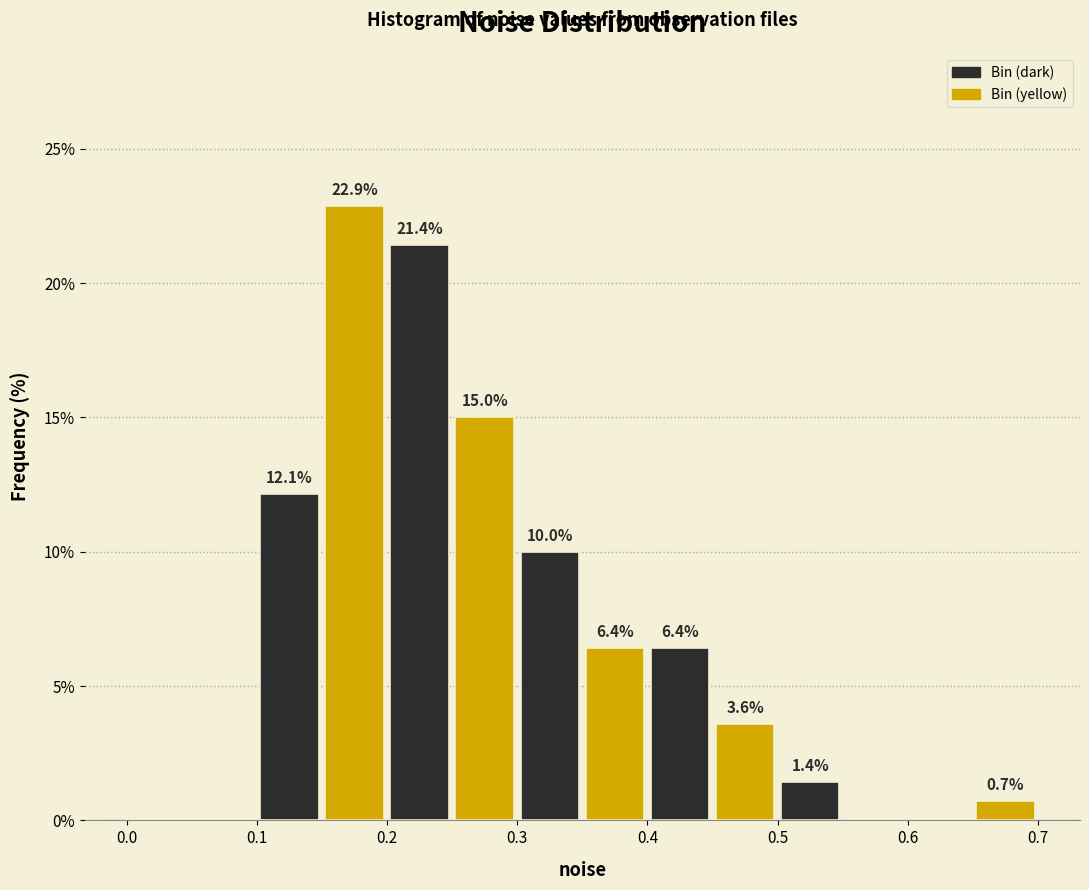

Which range on the x-axis has the tallest bar?

0.15 to 0.20